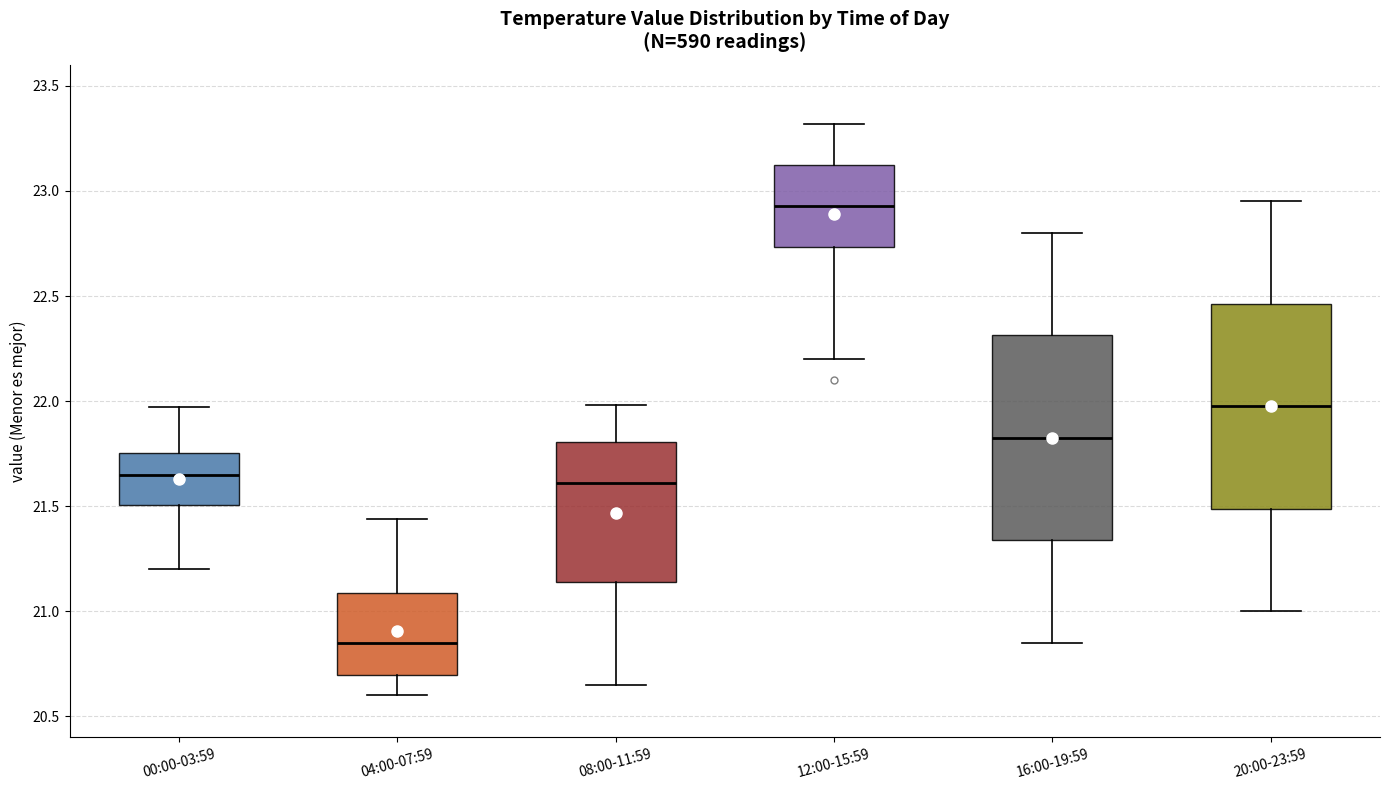

Reading left to right, transcribe this box plot: for each box, give where its median line is, the range the box spans, and where its two whiskers end, as read against the y-axis. The values are not printed on the chart, so give them approximately, as read against the axis.

00:00-03:59: median 21.65, box 21.50 to 21.75, whiskers 21.20 to 21.95
04:00-07:59: median 20.85, box 20.70 to 21.10, whiskers 20.60 to 21.45
08:00-11:59: median 21.60, box 21.15 to 21.80, whiskers 20.65 to 22.00
12:00-15:59: median 22.95, box 22.75 to 23.15, whiskers 22.20 to 23.30
16:00-19:59: median 21.85, box 21.35 to 22.30, whiskers 20.85 to 22.80
20:00-23:59: median 22.00, box 21.50 to 22.45, whiskers 21.00 to 22.95